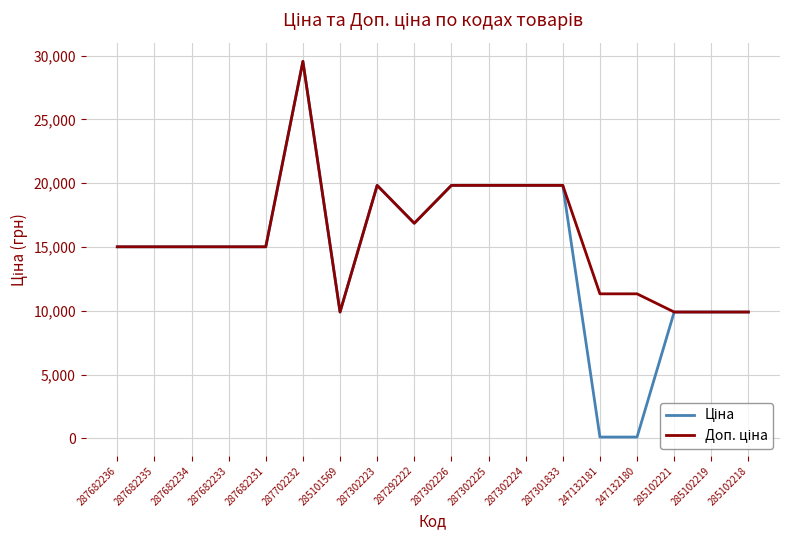

At which category is the sum across all series the highest?

287702232